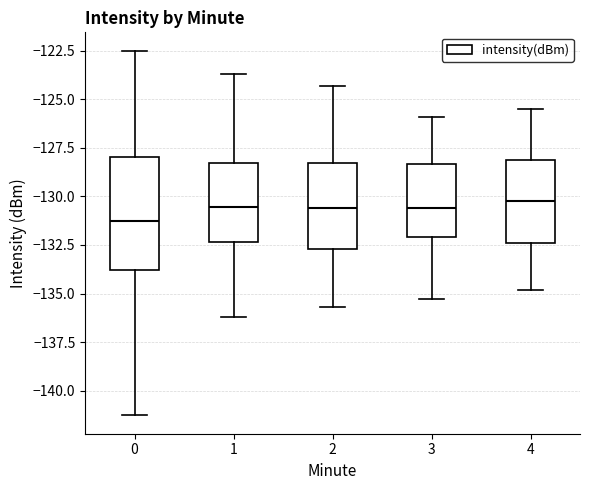

Reading left to right, read every box against the y-axis: the position of its median line, the range the box covers, and the ends of its whiskers. The values are not printed on the chart, so give them approximately, as read against the axis.

0: median -131.0, box -134.0 to -128.0, whiskers -141.5 to -122.5
1: median -130.5, box -132.5 to -128.5, whiskers -136.0 to -123.5
2: median -130.5, box -132.5 to -128.5, whiskers -135.5 to -124.5
3: median -130.5, box -132.0 to -128.5, whiskers -135.5 to -126.0
4: median -130.0, box -132.5 to -128.0, whiskers -135.0 to -125.5